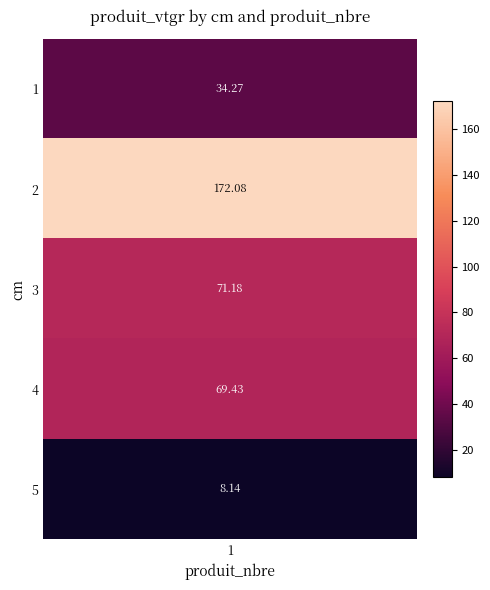

Rank the categories by value from lowest to highest.

5, 1, 4, 3, 2